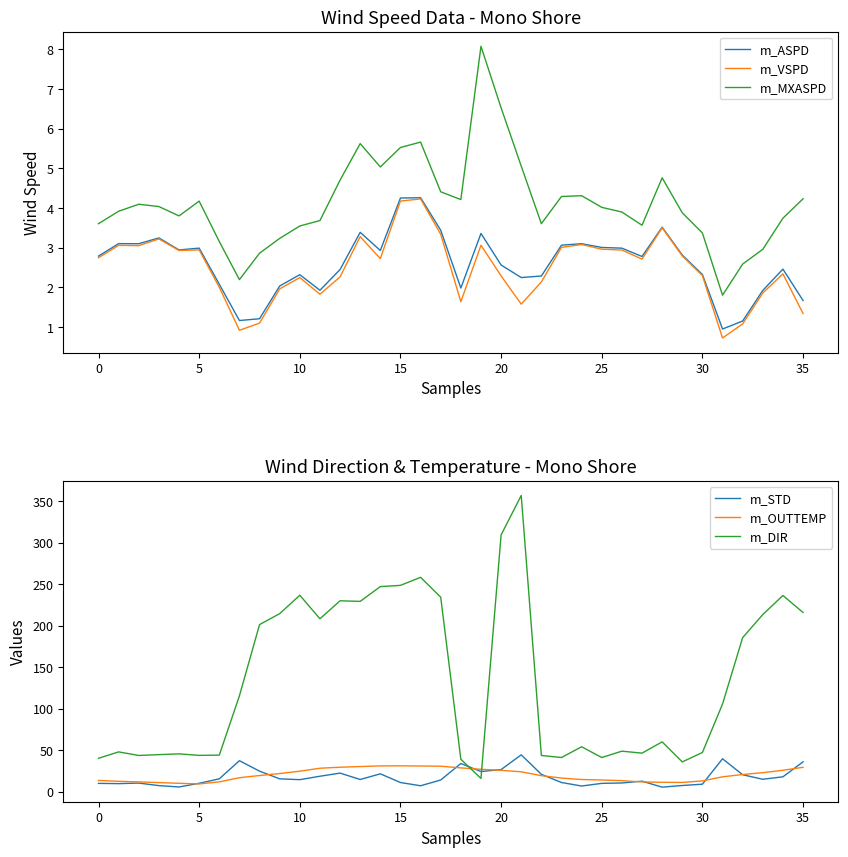

In m_ASPD, how many points are lower than both neighbors (excluding endpoints)?

9